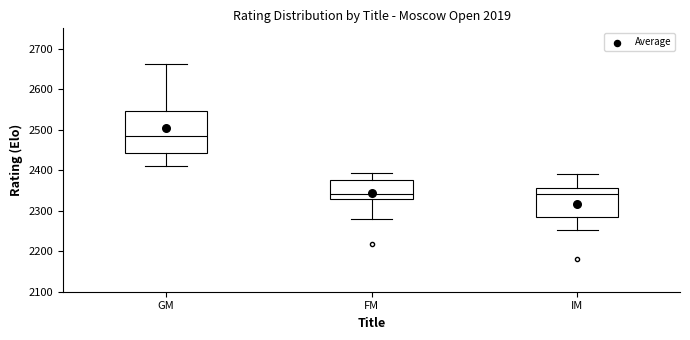

Where does the upper whisker of the box for FM end on the y-axis? The values are not printed on the chart, so give them approximately, as read against the axis.

2390